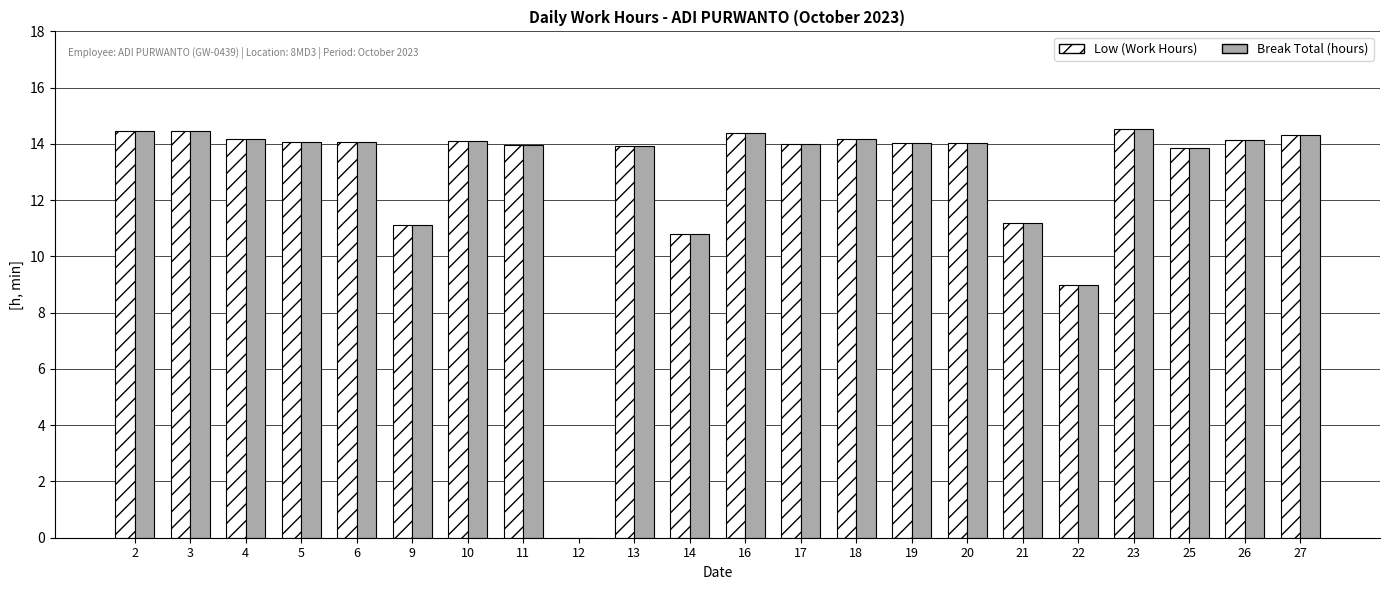

What value does the Break Total (hours) series have at 17?

14.0